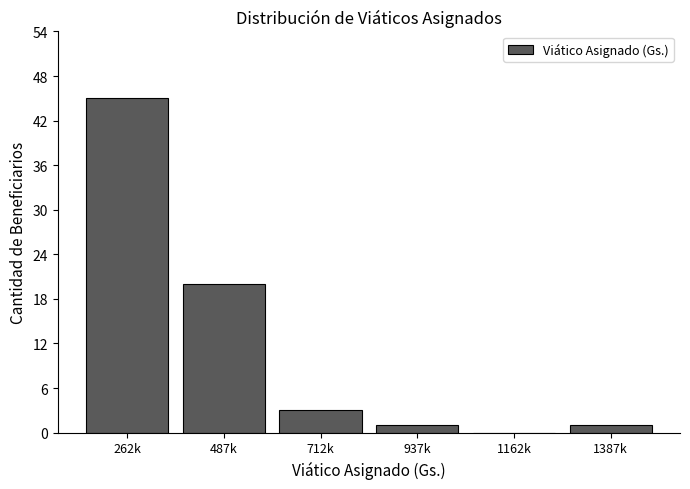

Reading right to left, list all the values displayed in this chart.

1387k=1	1162k=0	937k=1	712k=3	487k=20	262k=45